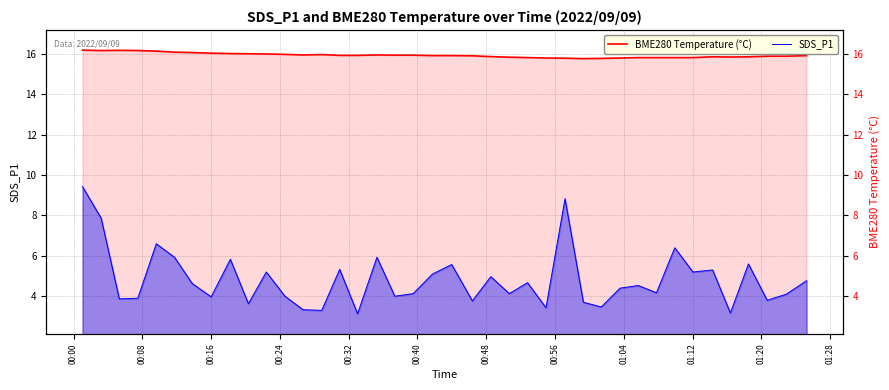

At which category does the chart reach its peak across all series?

00:00